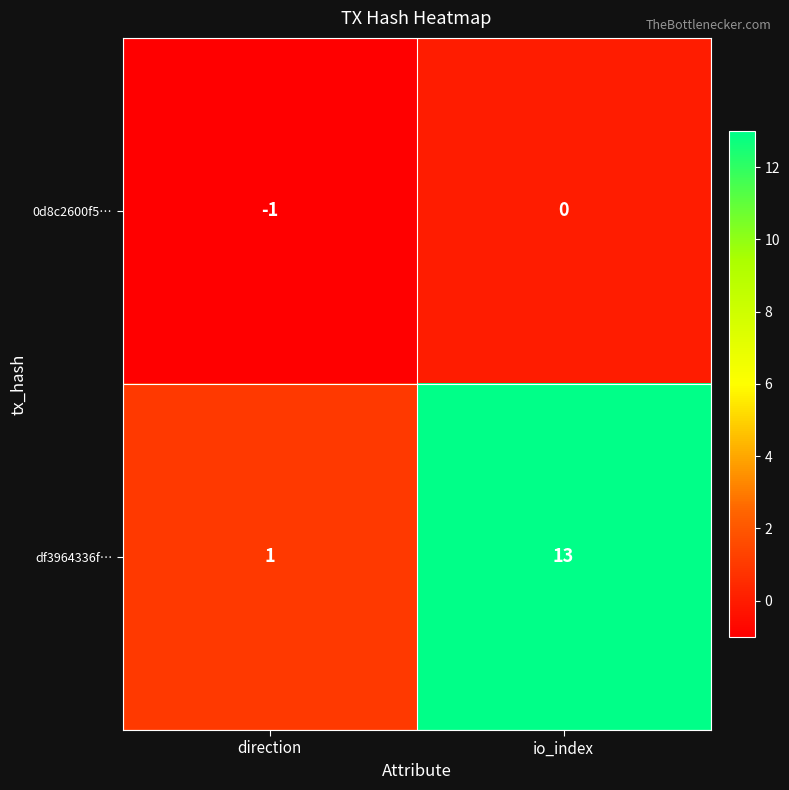

Between direction and io_index, which series saw the biggest shift?

df3964336f…